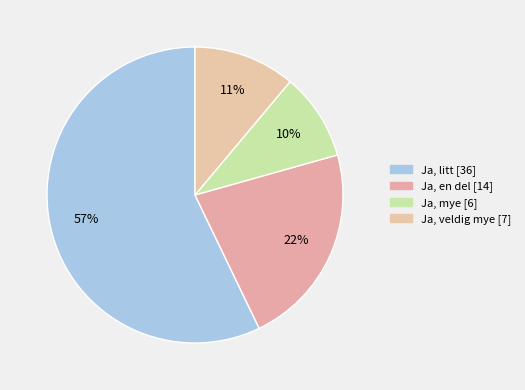

How many segments does this pie chart have?

4